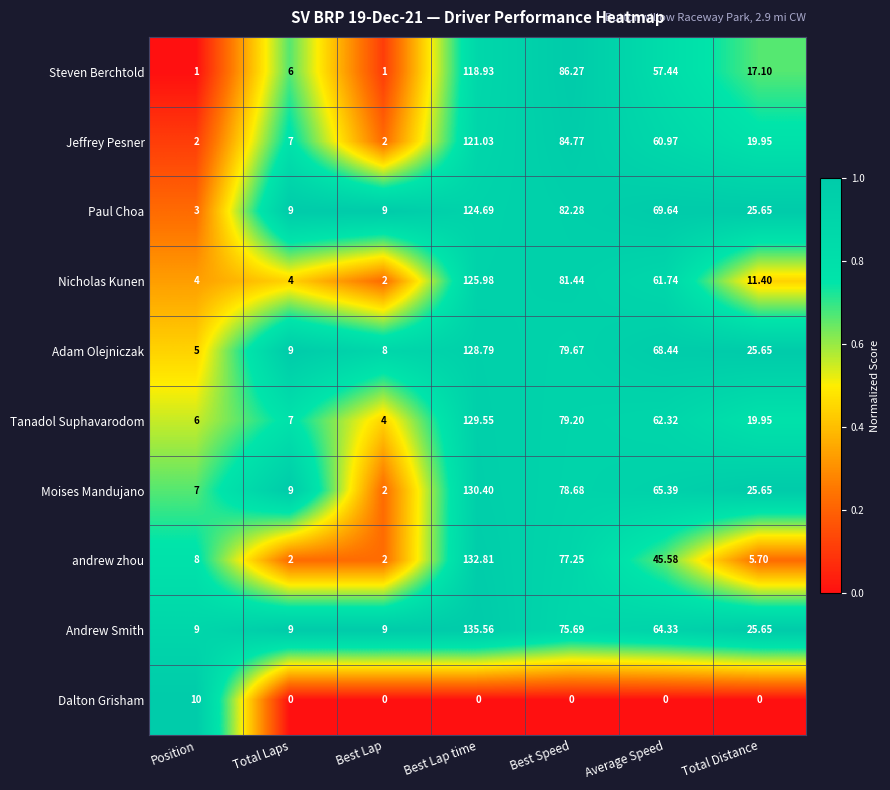

At which label is Adam Olejniczak closest to 66?

Average Speed